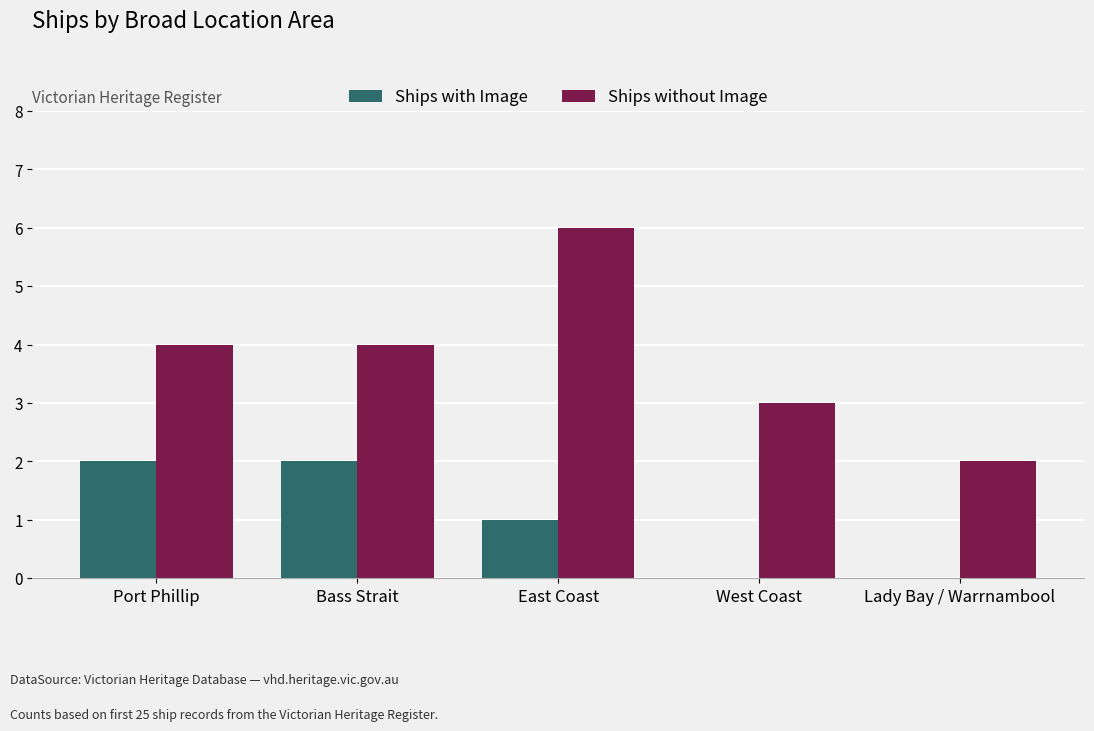

What is the total value across all series at Lady Bay / Warrnambool?

2